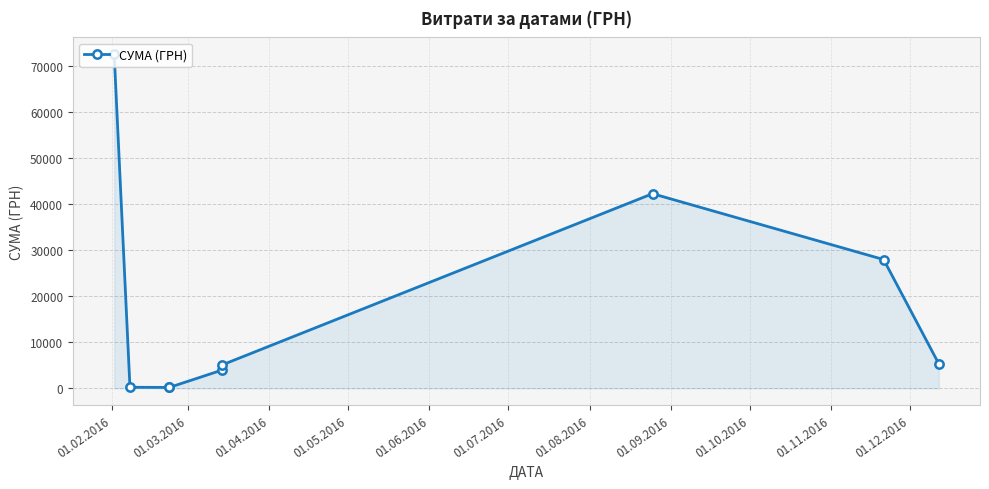

How many distinct data groups are displayed?

1